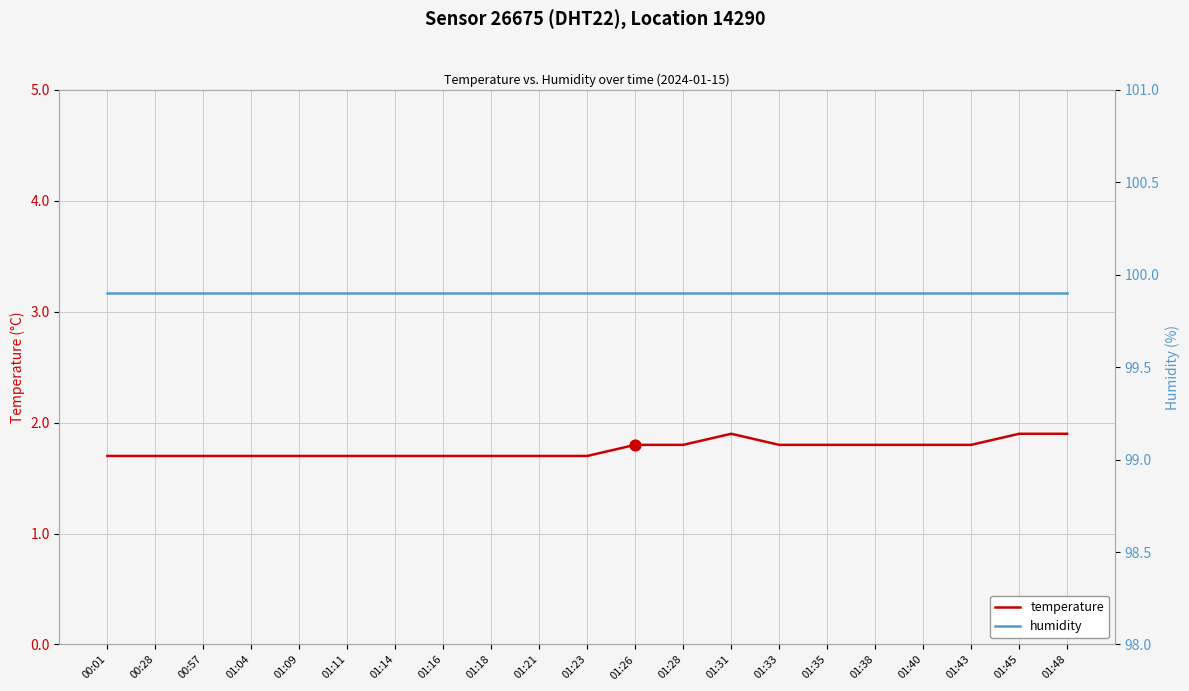

What are all the series names shown in the legend?

temperature, humidity